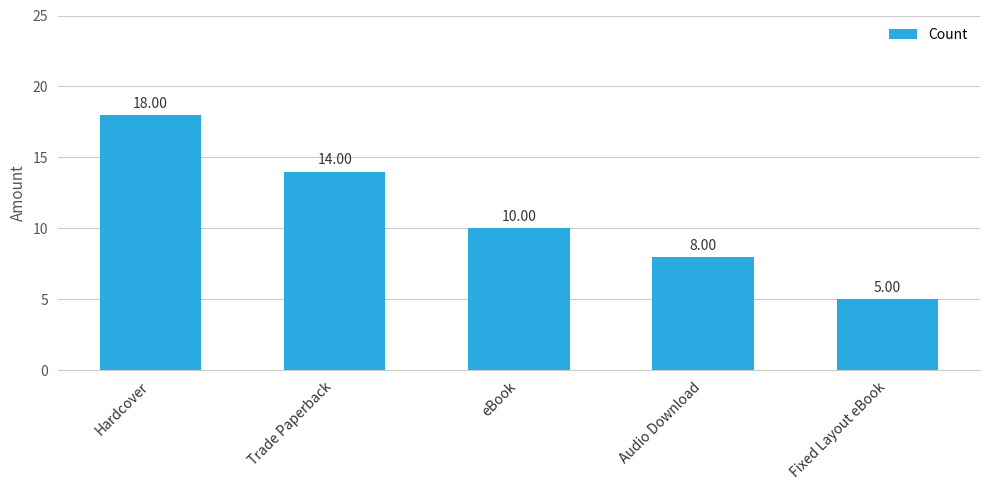

What is the difference between the values at Hardcover and Trade Paperback?

4